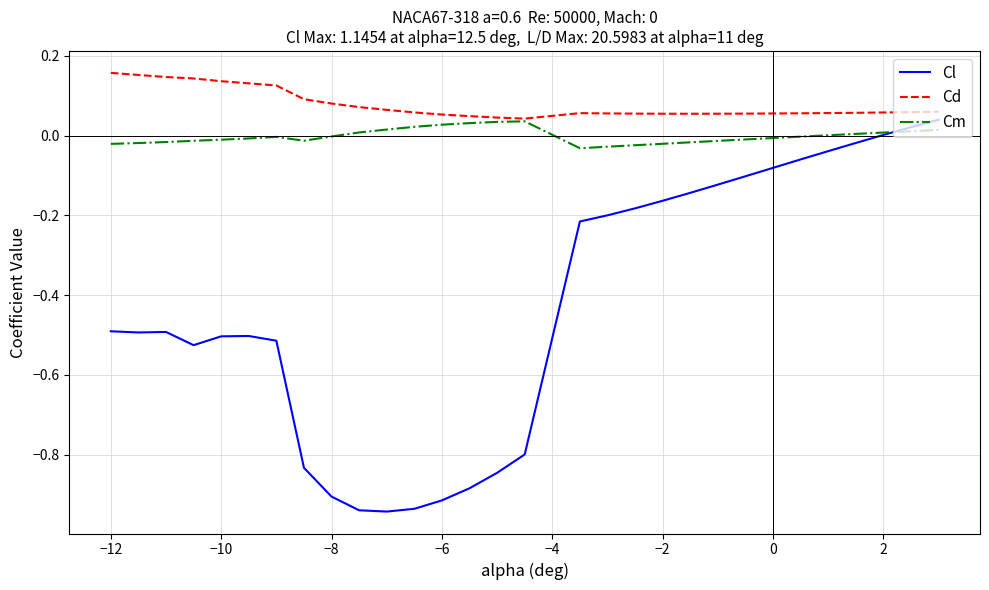

Which series has the largest total across all categories?

Cd